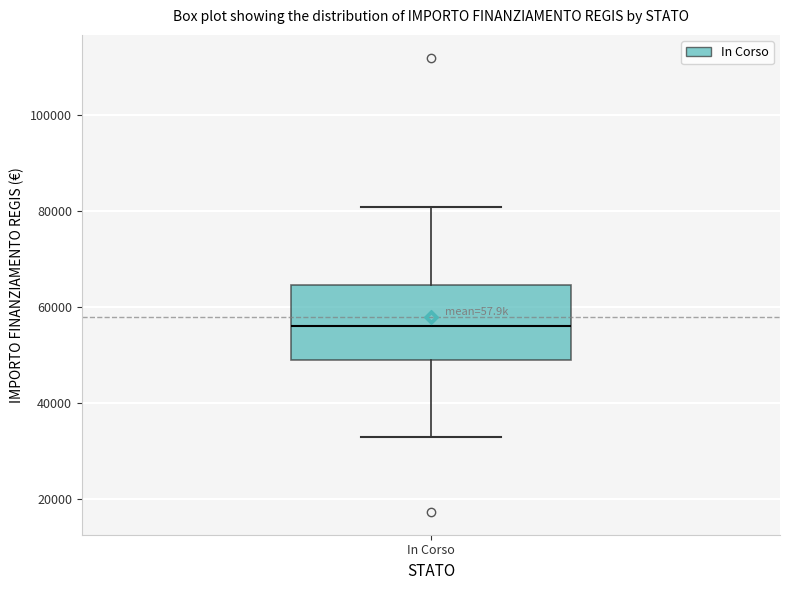

Where does the median line of the box for In Corso sit on the y-axis? The values are not printed on the chart, so give them approximately, as read against the axis.

56000